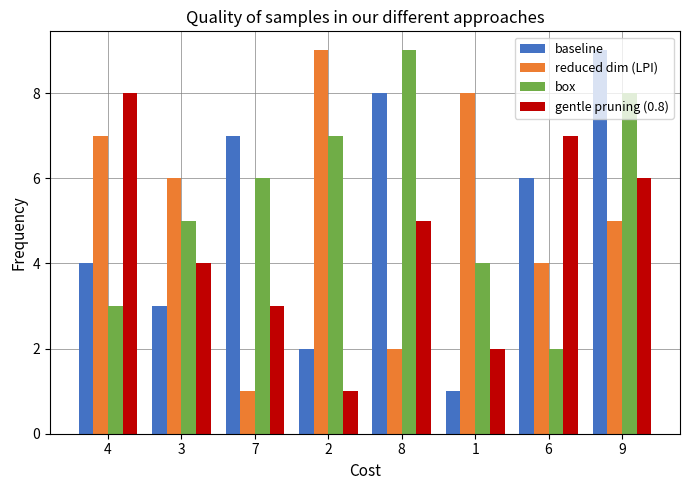

What is the sum of the reduced dim (LPI) values at 6 and 4?

11